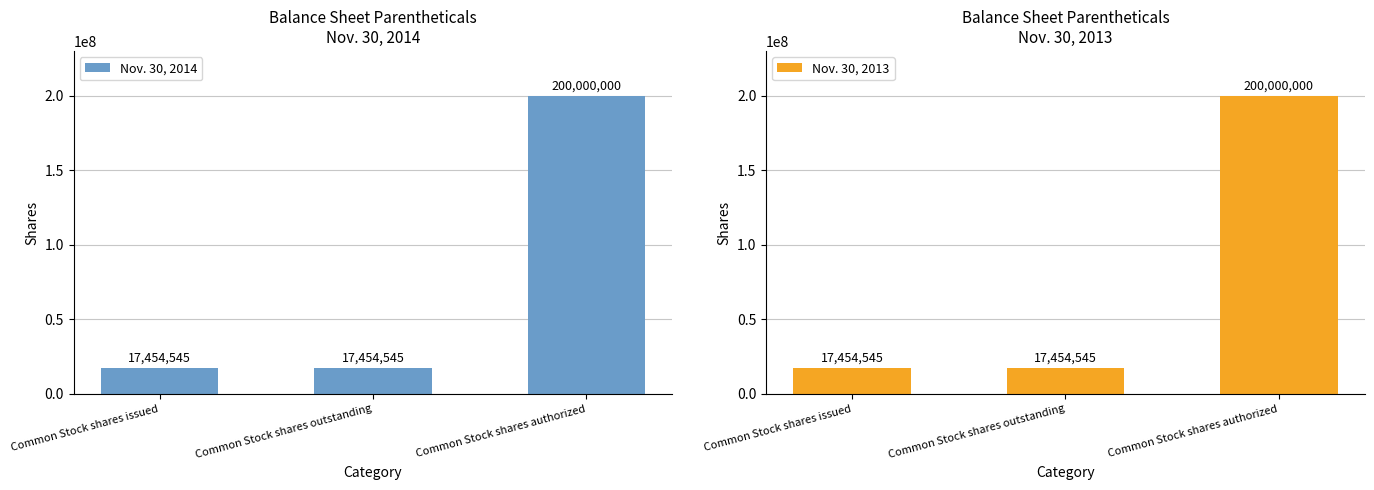

What are all the series names shown in the legend?

Nov. 30, 2014, Nov. 30, 2013